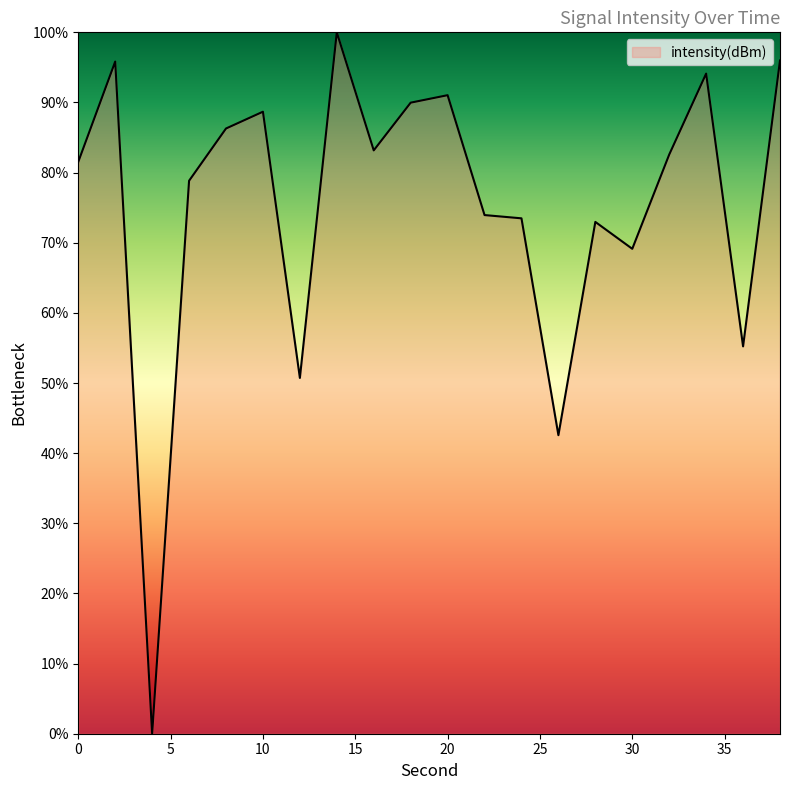

How many values exceed 82?

10